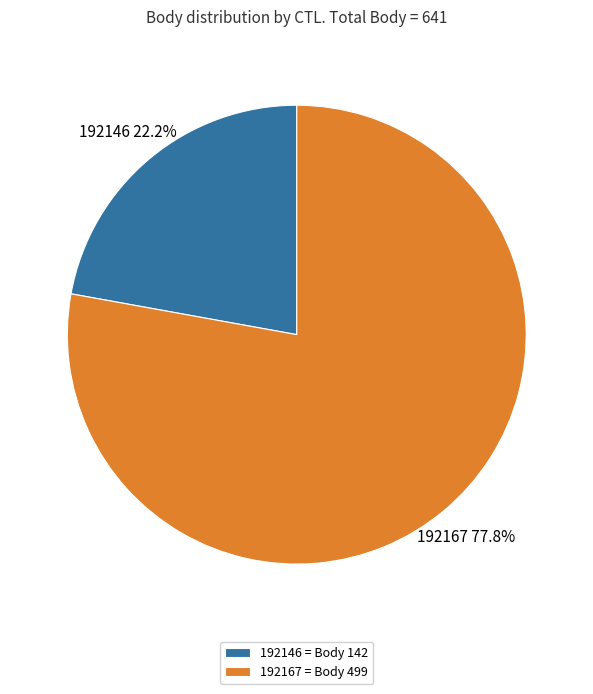

Rank the categories by value from lowest to highest.

192146, 192167